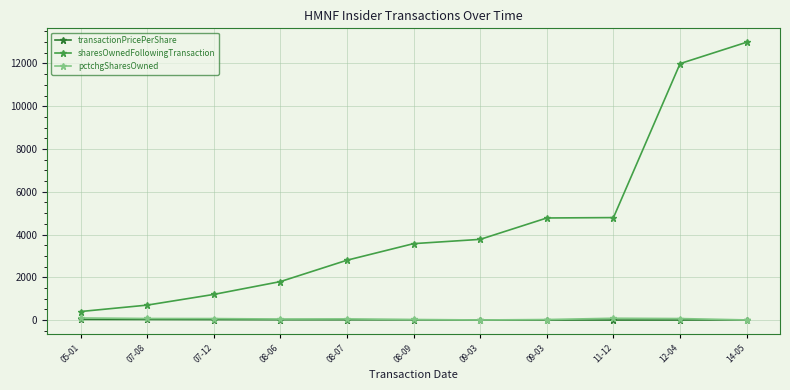

True or false: transactionPricePerShare and sharesOwnedFollowingTransaction intersect in this chart.

False